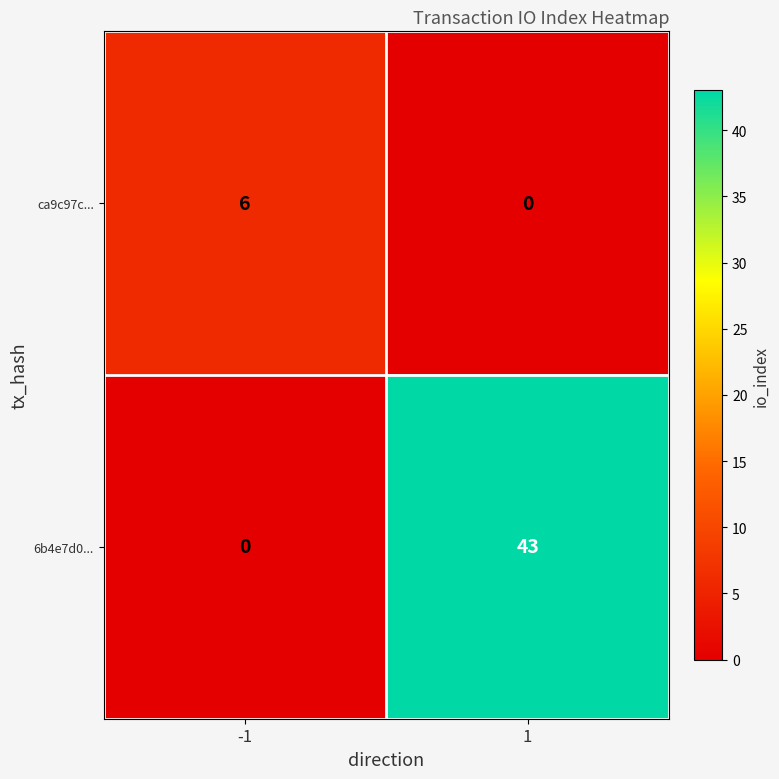

How many data points does each series have?

2